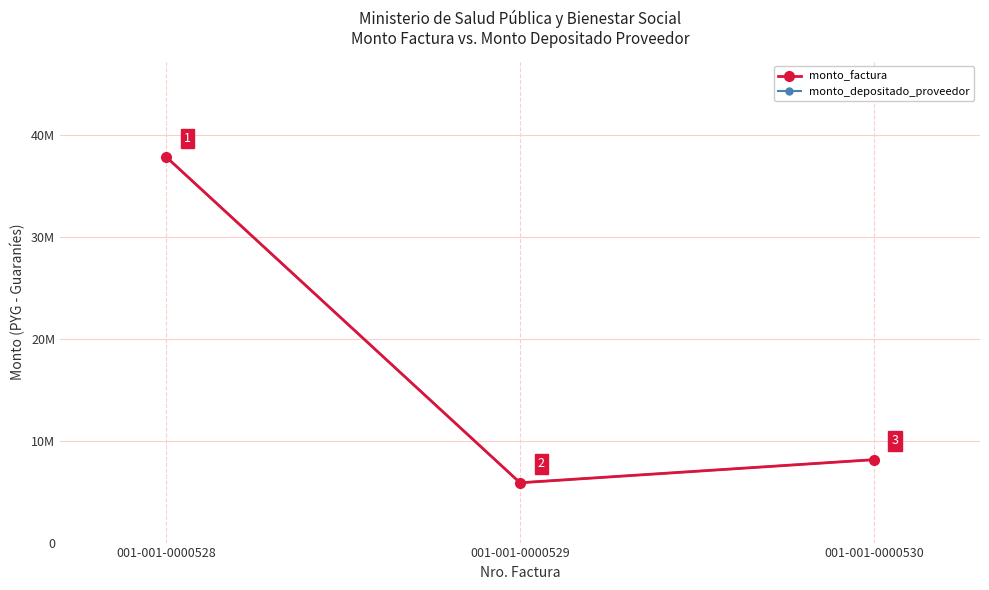

Is this an area chart (filled region under the line)?

No